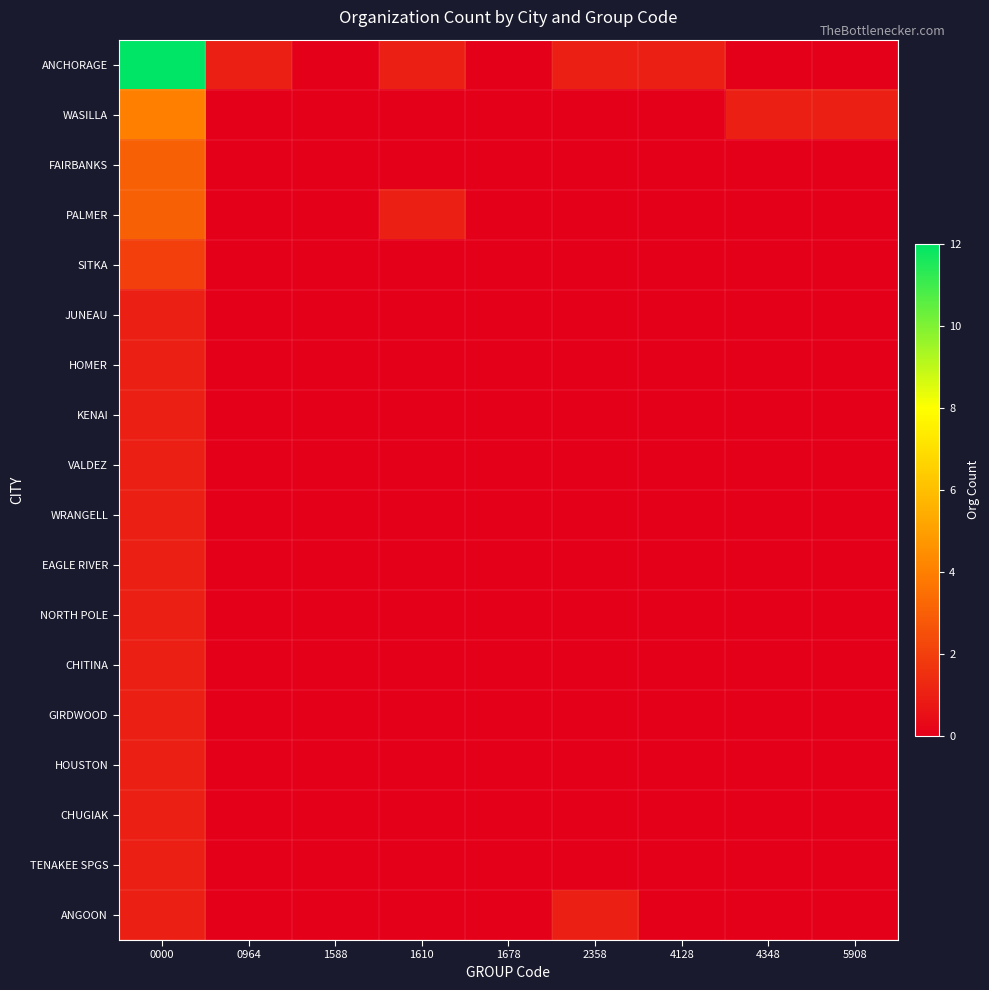

At how many categories does at least one series exceed 4?

1